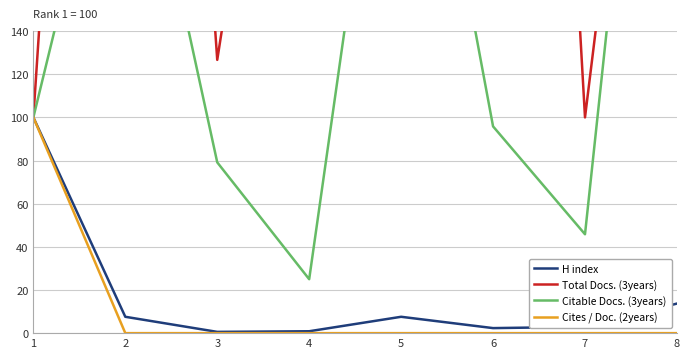

True or false: H index has a value of 4.1 at 6.

False